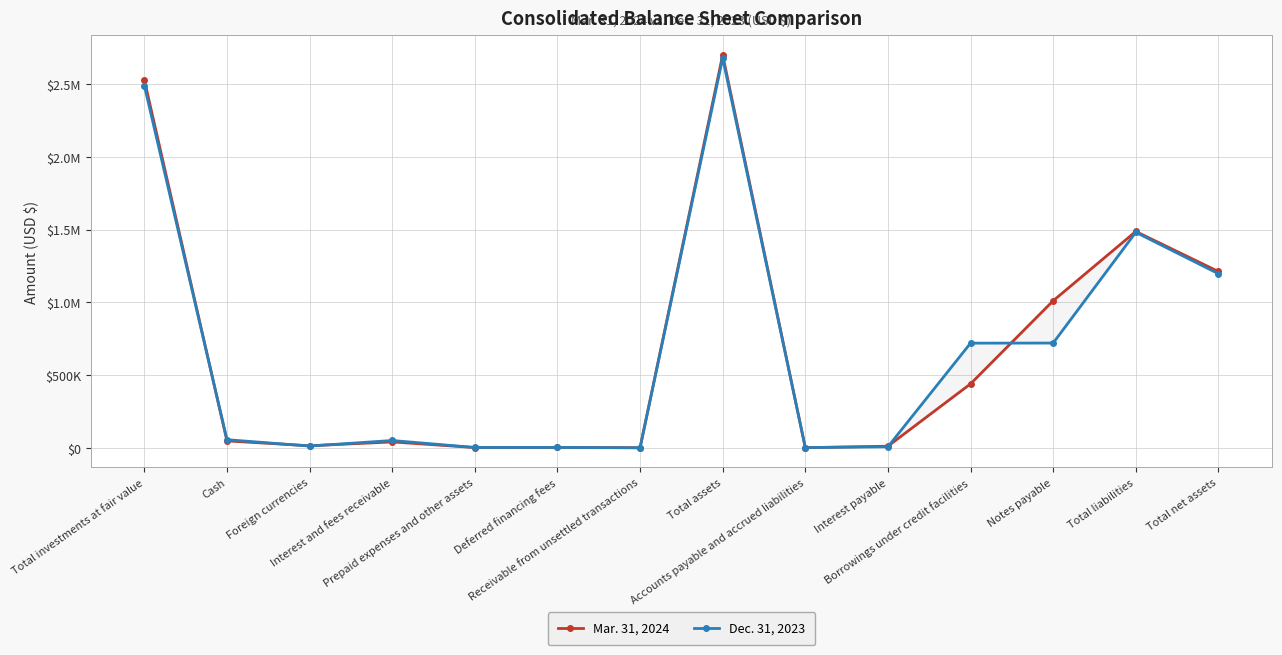

The value of Dec. 31, 2023 at Total liabilities is 1480894. True or false?

True